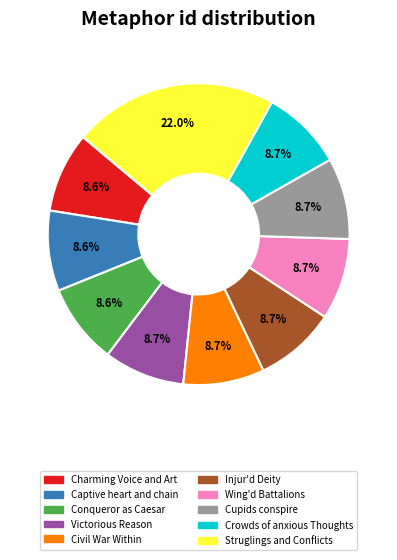

Does any single category account for the majority?

No